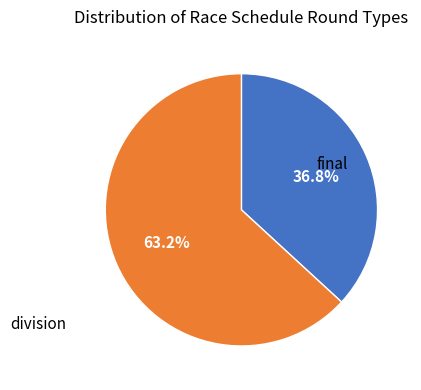

Does any single category account for the majority?

Yes